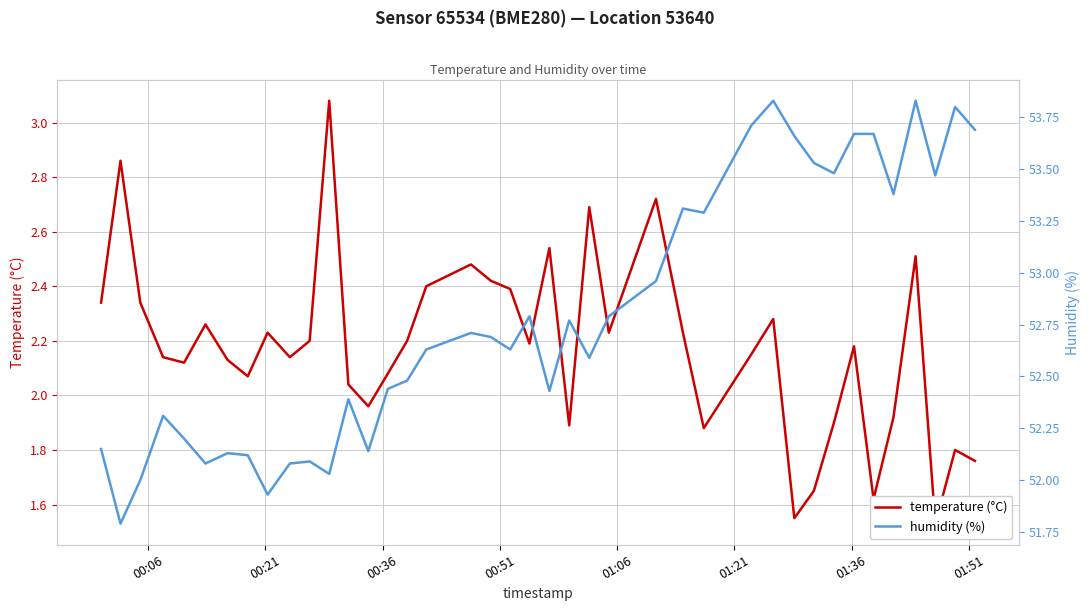

In humidity (%), how many points are higher than both neighbors (excluding endpoints)?

11